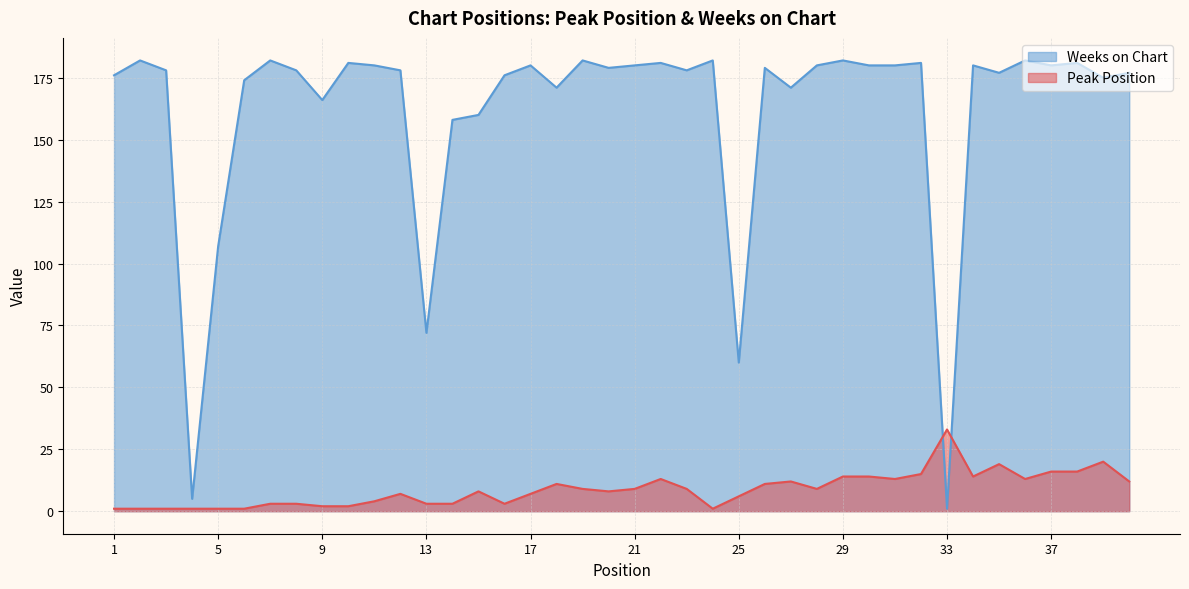

At which category is the sum across all series the highest?

38